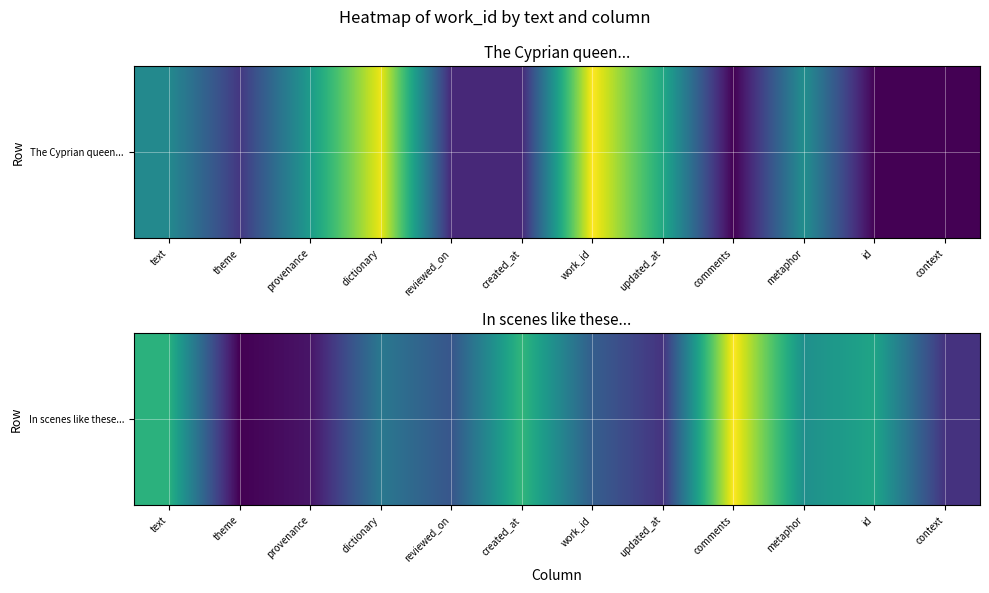

What is the ratio of the value at metaphor to the value at id?

1.0